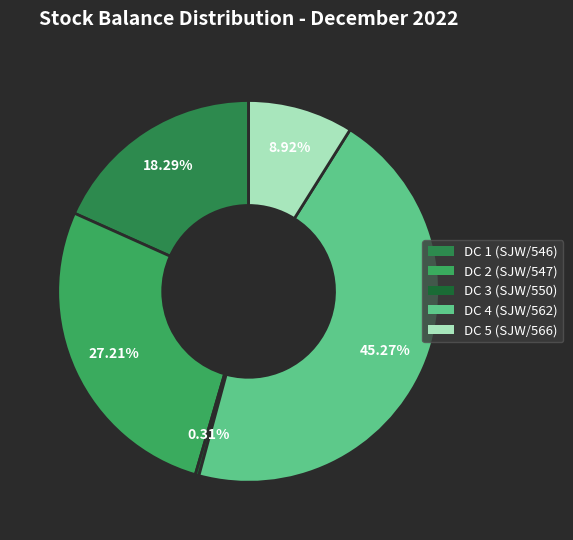

How many segments does this pie chart have?

5